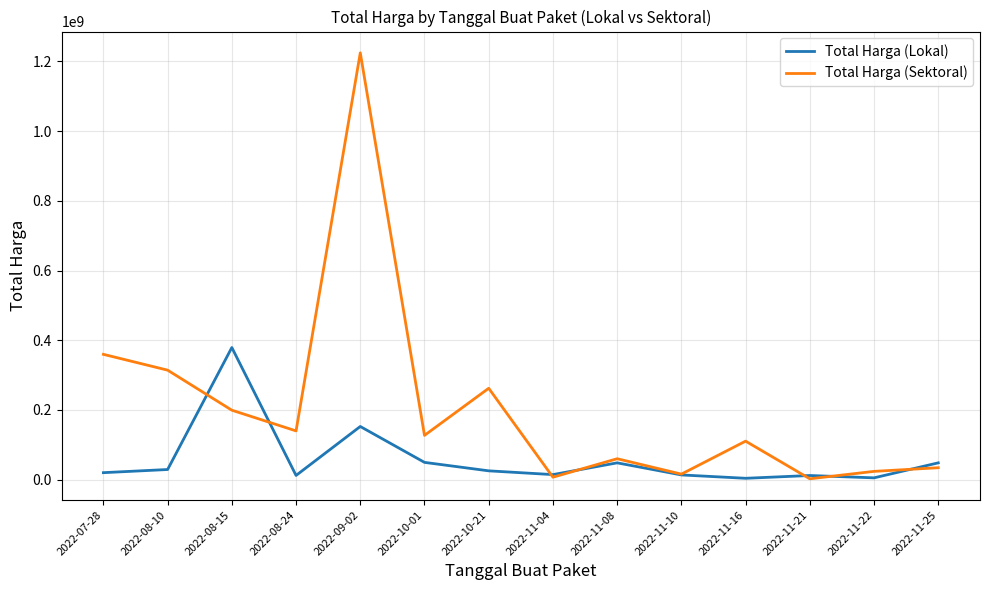

What value does the Total Harga (Lokal) series have at 2022-11-22, to the nearest 50?

5093000